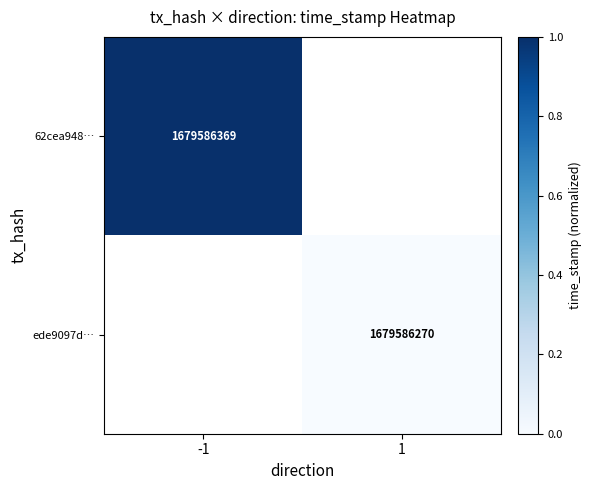

The ede9097d… series shows 0.0 at 1. True or false?

True